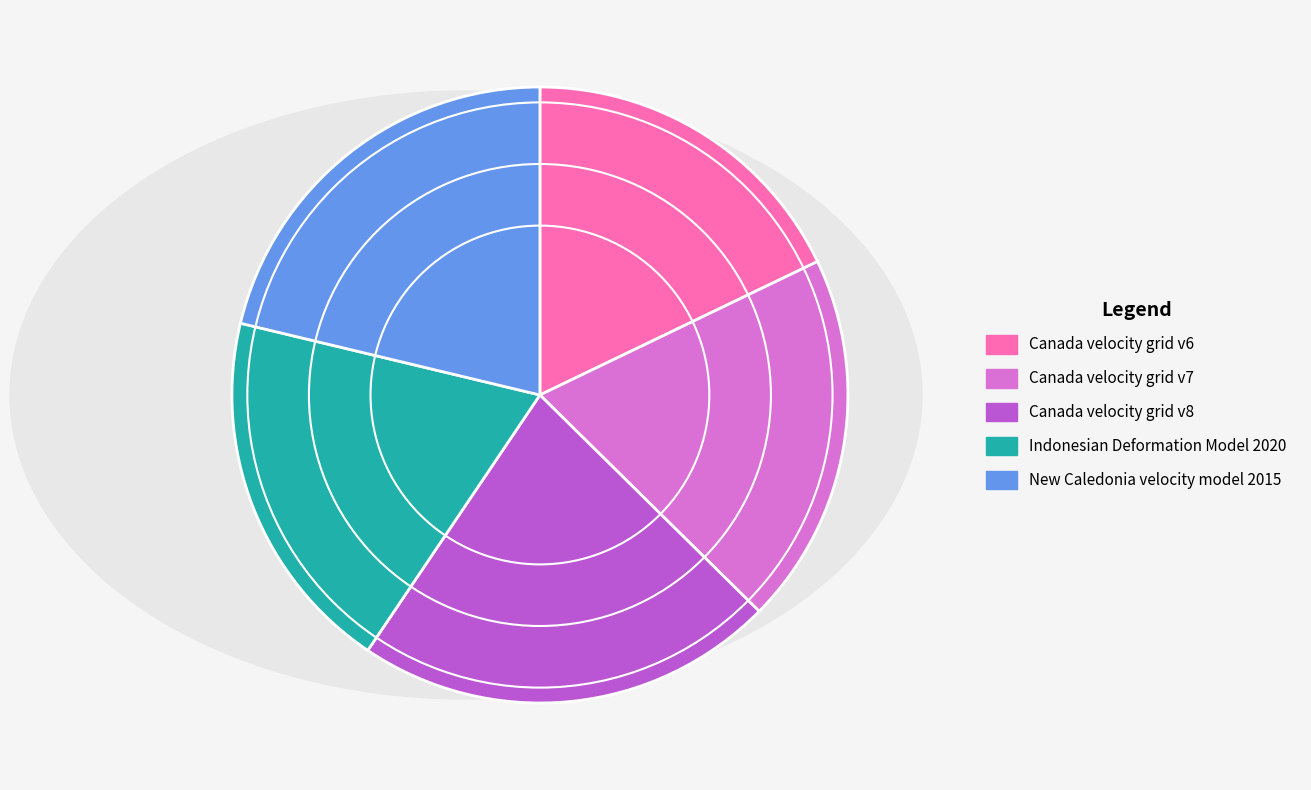

Is Indonesian Deformation Model 2020 the majority of the pie?

No